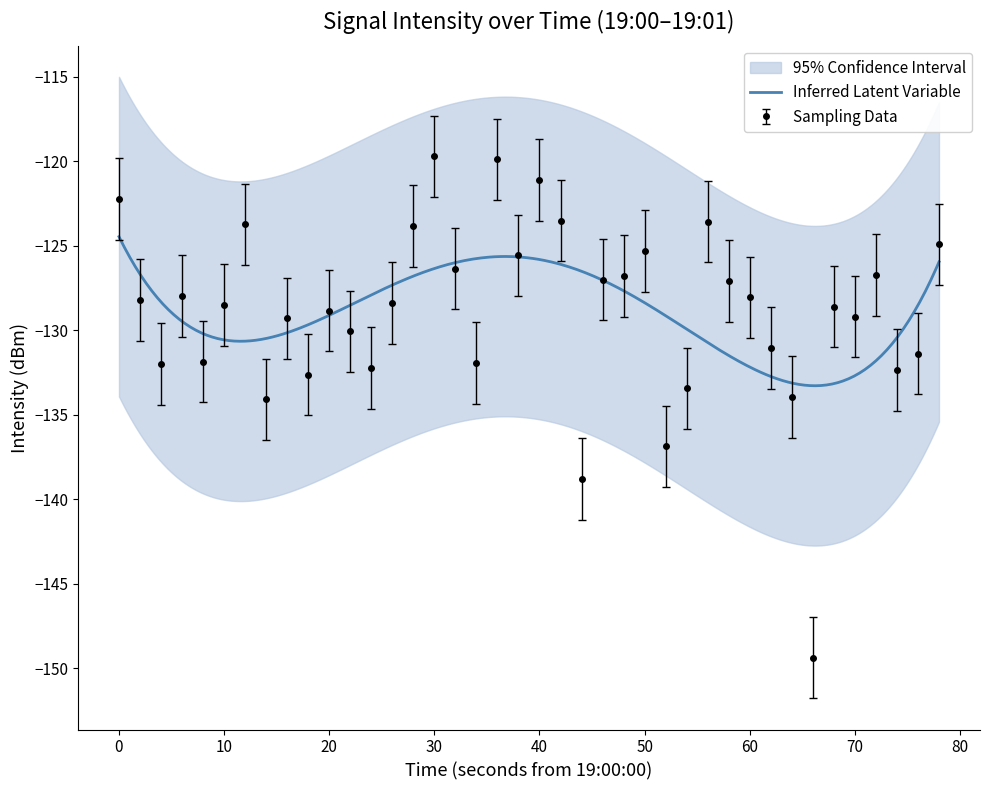

True or false: Sampling Data has more than 1 points higher than both neighbors.

True